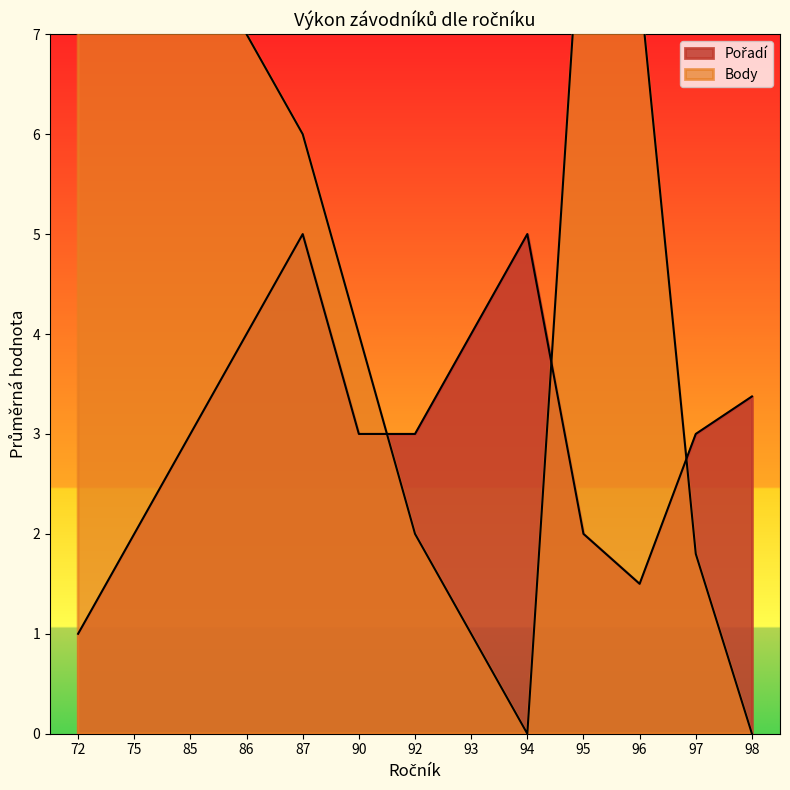

What is the difference between the Body values at 95 and 75?

2